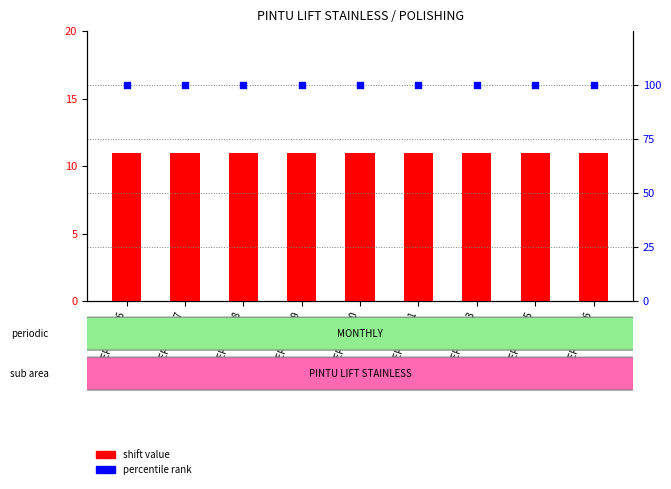

What is the total value across all series at BEPPULT 21?

111